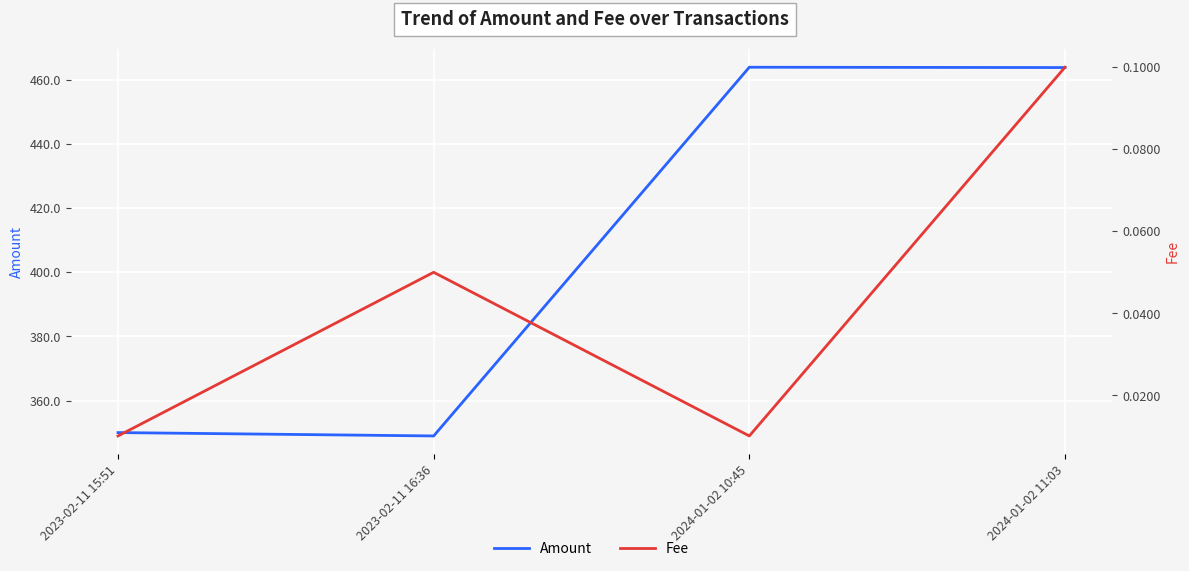

At which category does Fee reach its first local valley?

2024-01-02 10:45